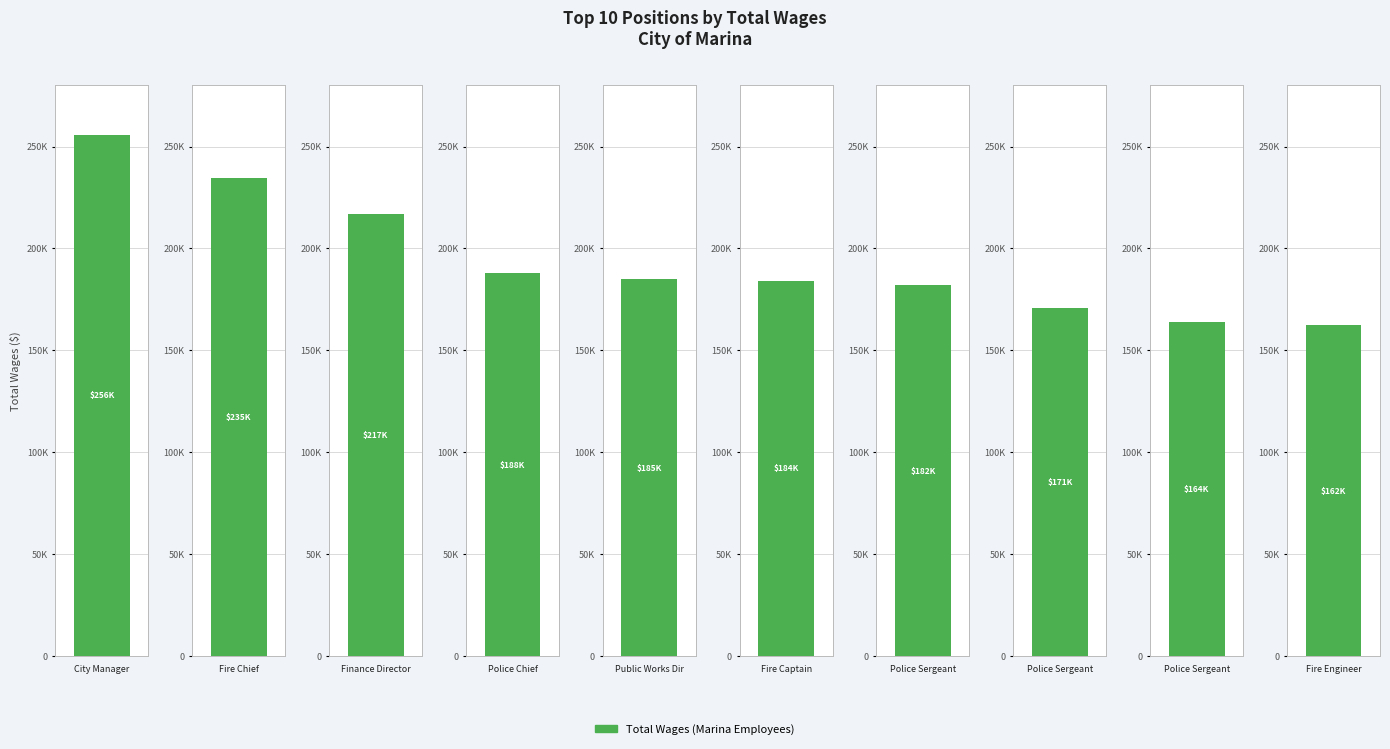

Is it true that the value at Police Sergeant is 38104?

False